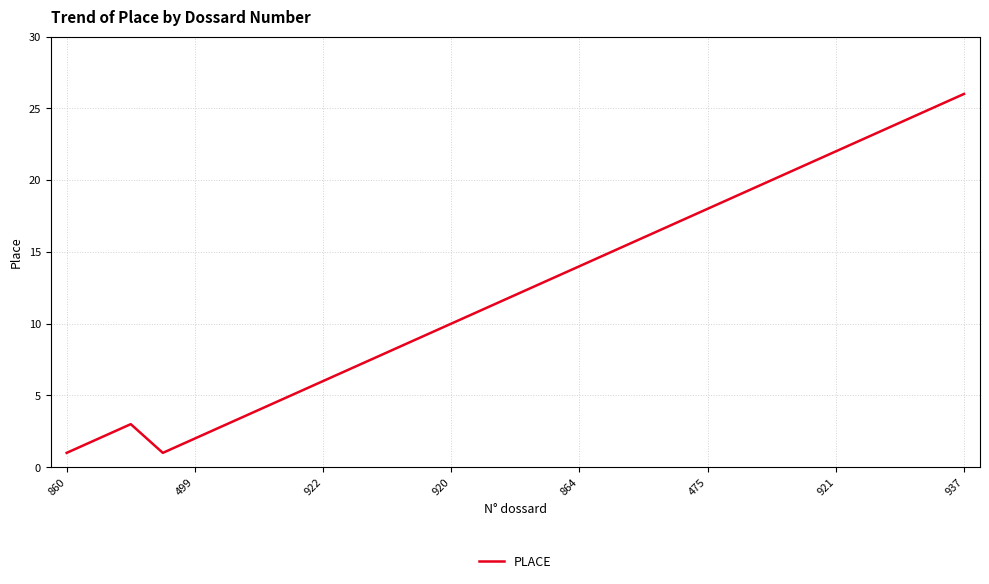

What is the greatest value displayed?

26